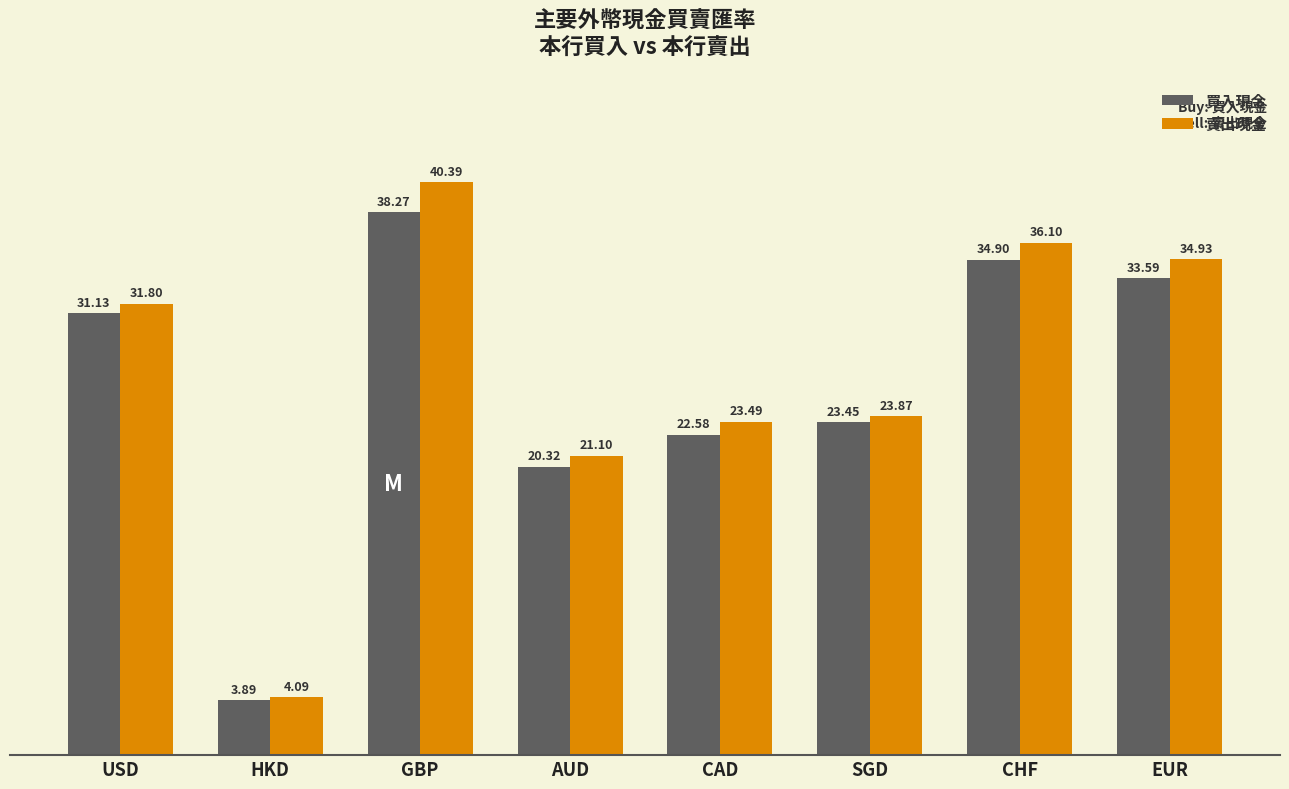

Which category has the lowest value in the 賣出現金 series?

HKD